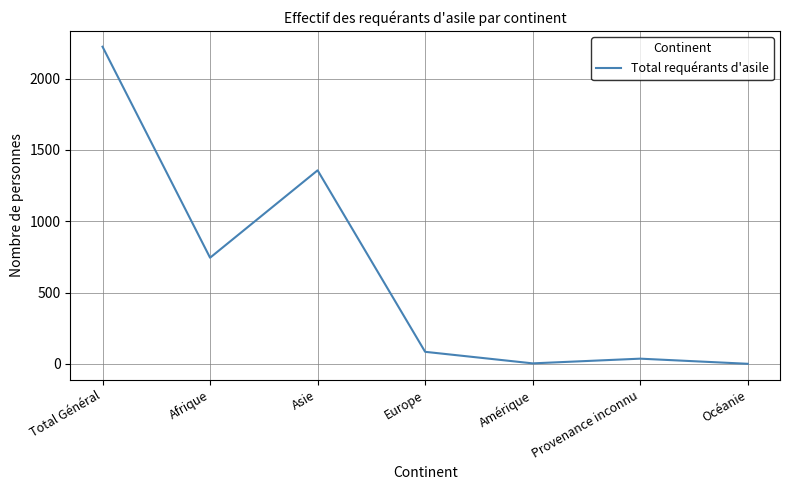

Between Amérique and Europe, which is larger?

Europe